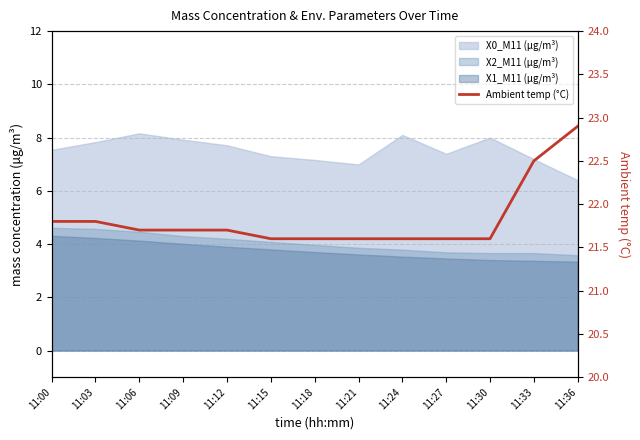

What is the difference between the values at 11:30 and 11:36?

1.3